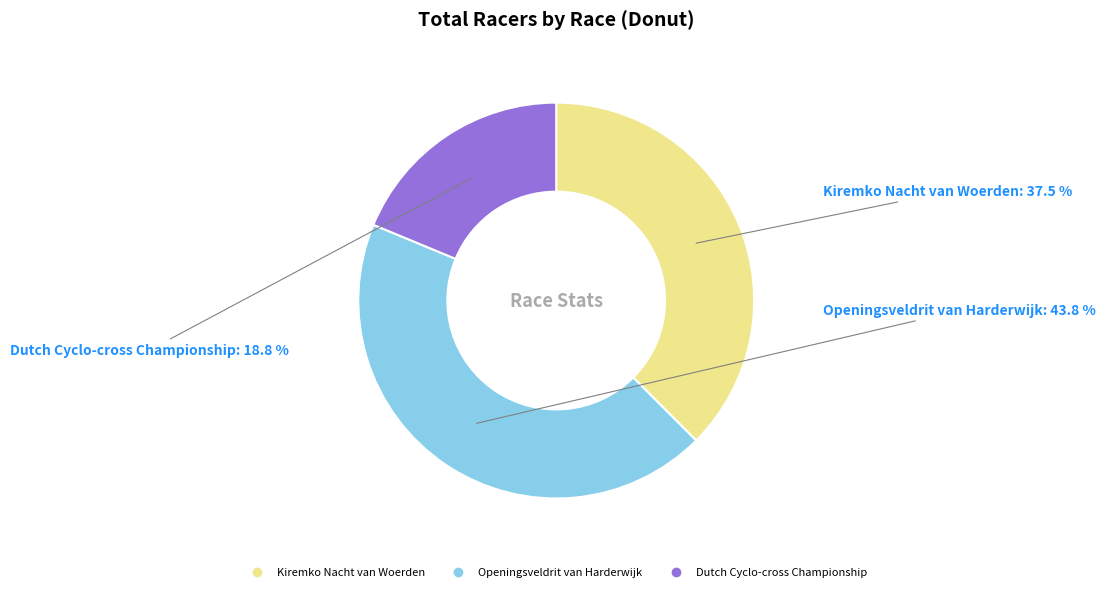

To the nearest percent, what percentage of the pie is Openingsveldrit van Harderwijk?

44%